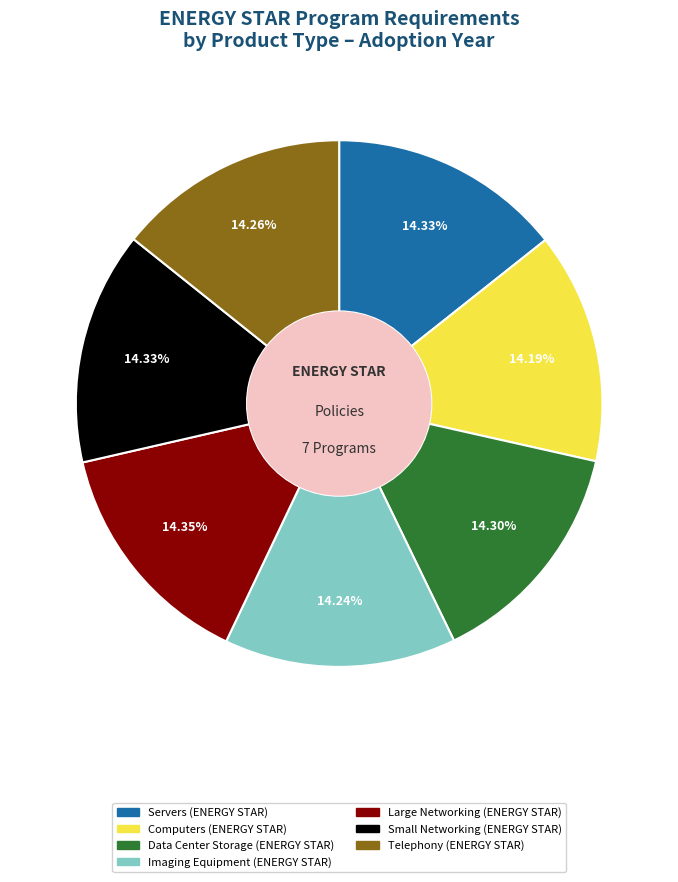

Count the number of slices in the pie.

7